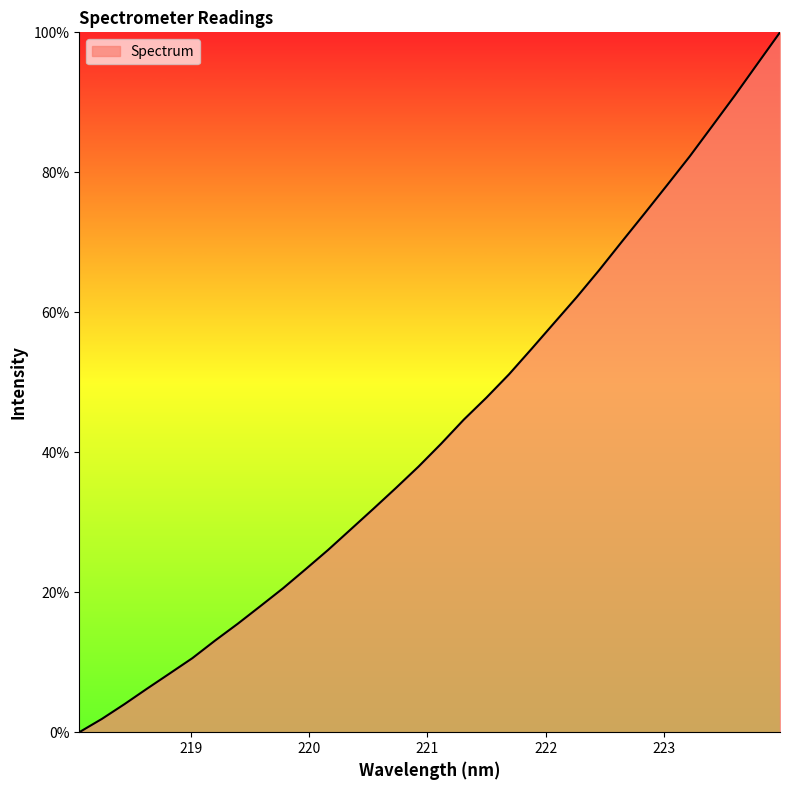

What is the maximum value shown in the chart?

100.0